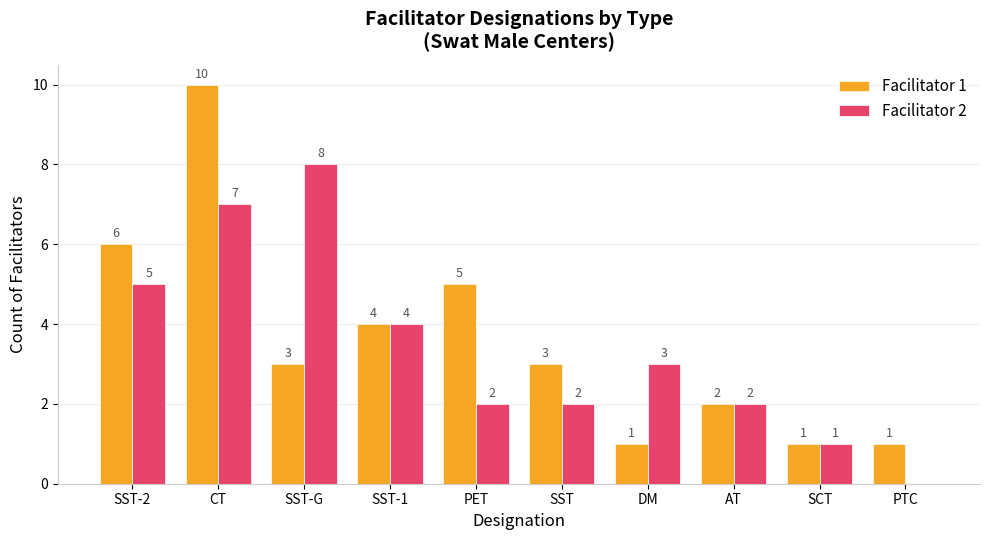

What is the total value across all series at SST-G?

11